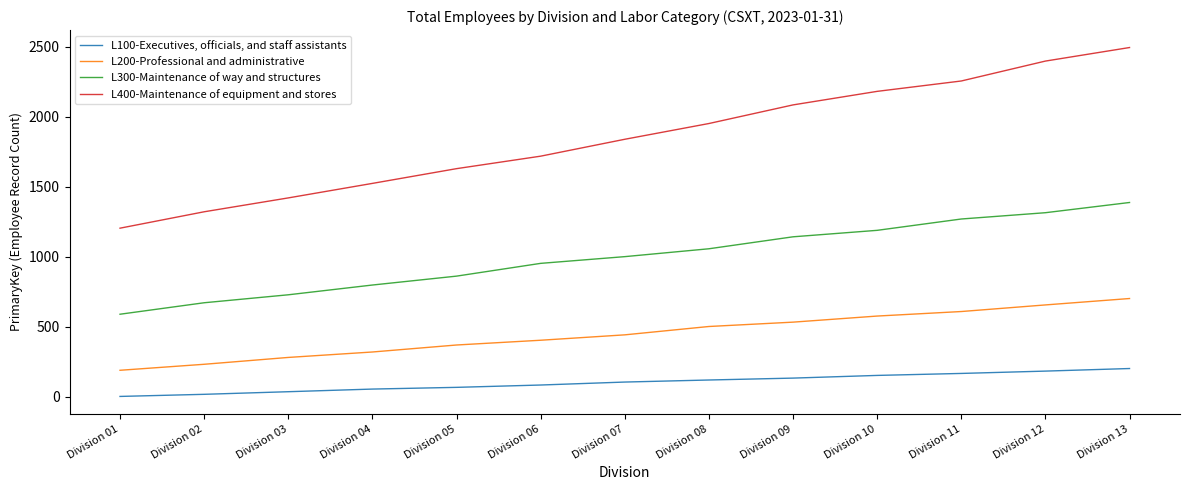

At which label does L400-Maintenance of equipment and stores first exceed 1838?

Division 07